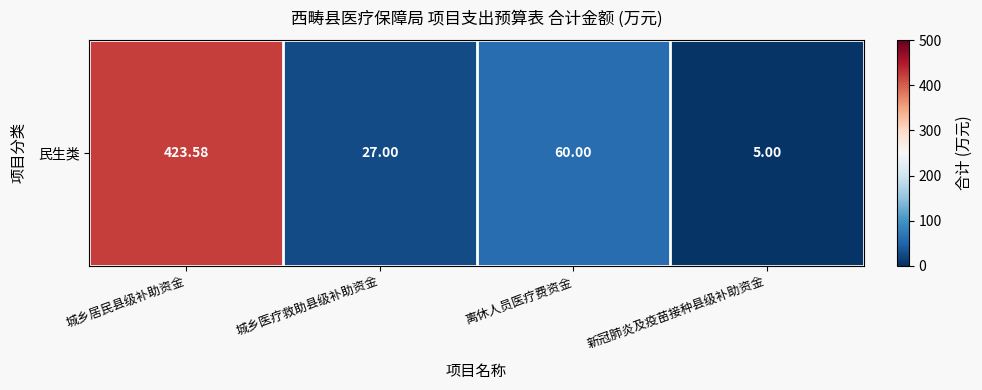

What is the difference between the maximum and second lowest values?

396.6